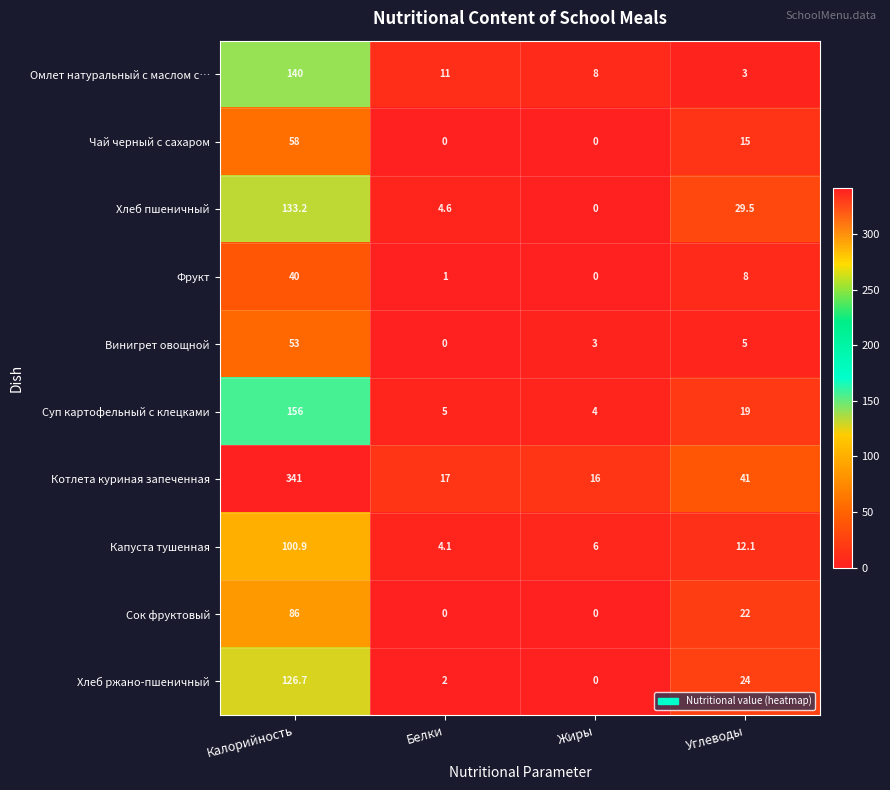

Is it true that Хлеб ржано-пшеничный equals 0.6 at Белки?

False